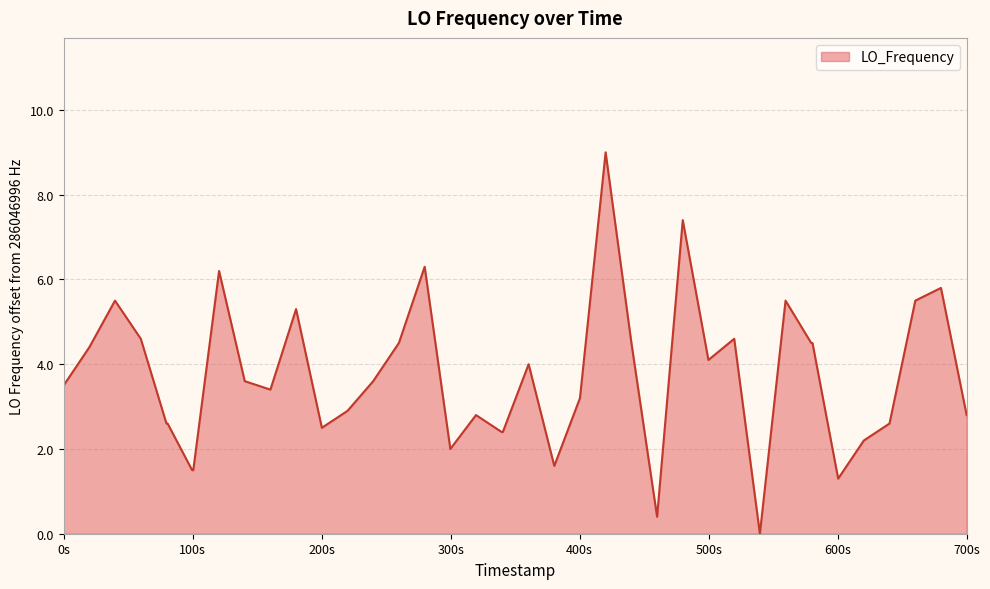

What is the maximum value shown in the chart?

9.0